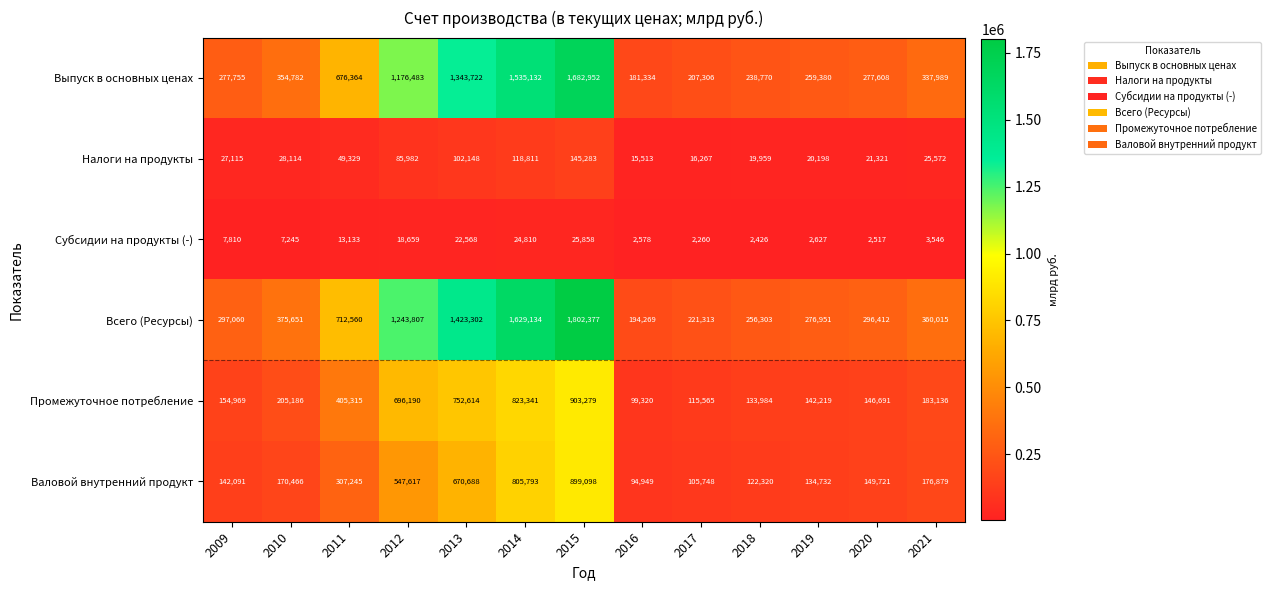

The Промежуточное потребление series shows 174479 at 2017. True or false?

False